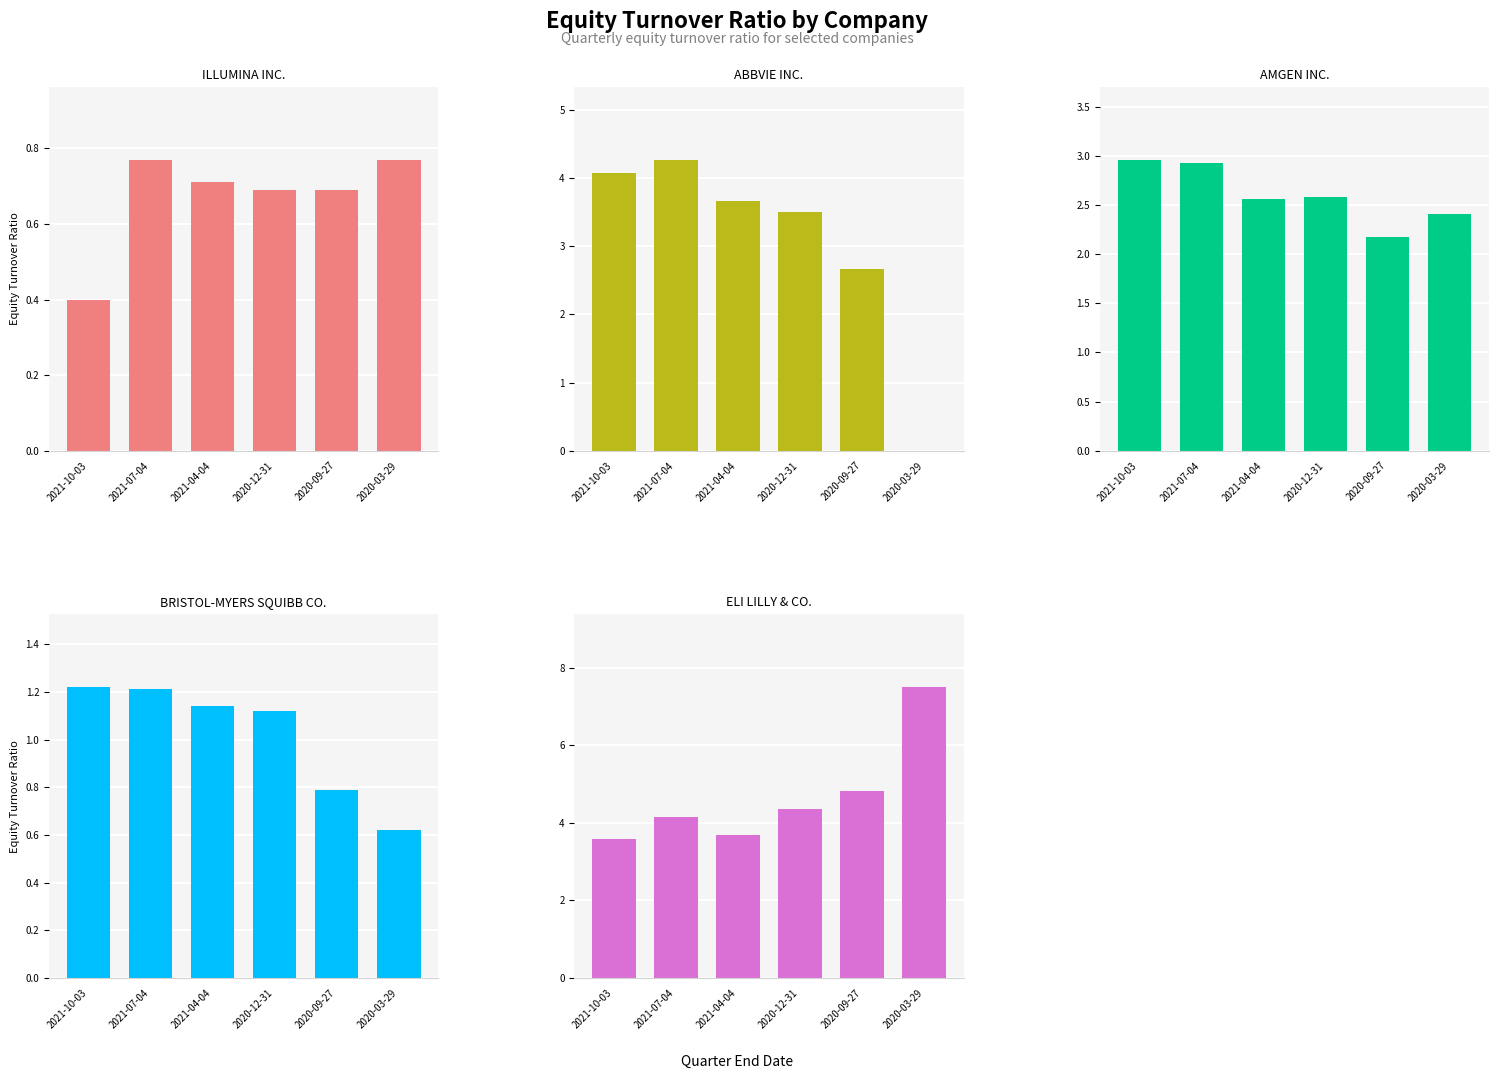

What is the label of the 2nd bar from the left?

2021-07-04